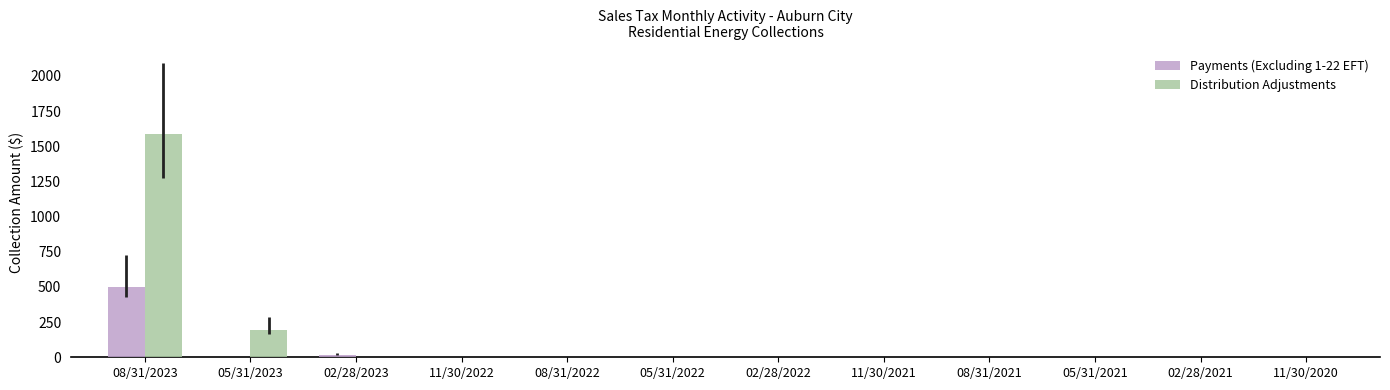

Reading left to right, what are all the values shown in this chart?

Payments (Excluding 1-22 EFT): 08/31/2023=498.4	05/31/2023=0.0	02/28/2023=19.0	11/30/2022=0.0	08/31/2022=0.0	05/31/2022=0.0	02/28/2022=0.0	11/30/2021=0.0	08/31/2021=0.0	05/31/2021=0.0	02/28/2021=0.0	11/30/2020=0.0
Distribution Adjustments: 08/31/2023=1585.7	05/31/2023=197.1	02/28/2023=0.0	11/30/2022=0.0	08/31/2022=0.0	05/31/2022=0.0	02/28/2022=0.0	11/30/2021=0.0	08/31/2021=0.0	05/31/2021=0.0	02/28/2021=0.0	11/30/2020=0.0